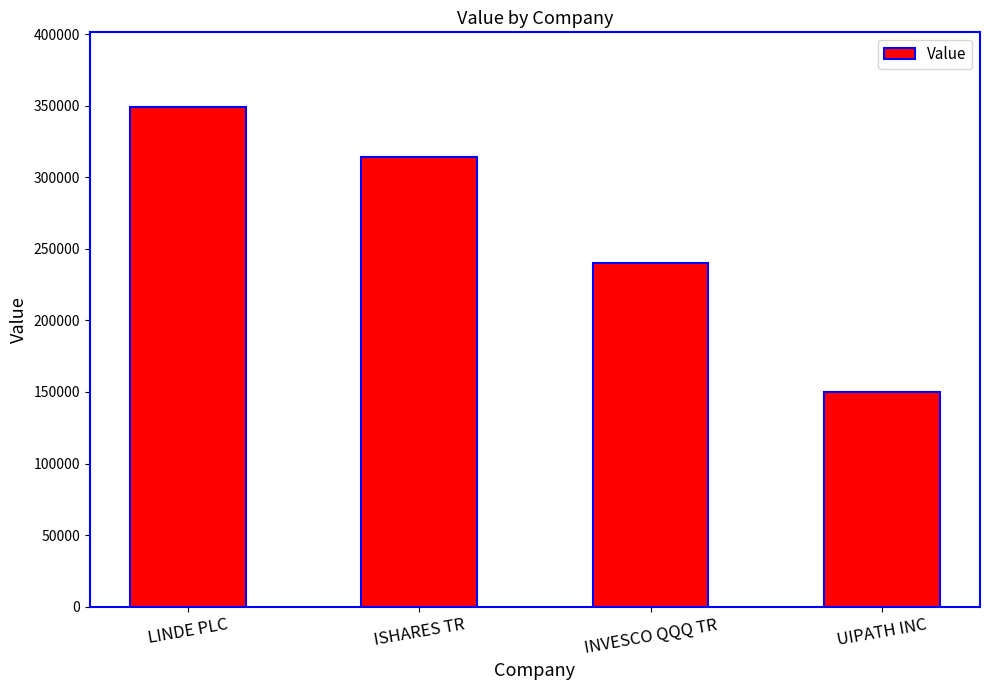

What is the ratio of the value at UIPATH INC to the value at ISHARES TR?

0.5